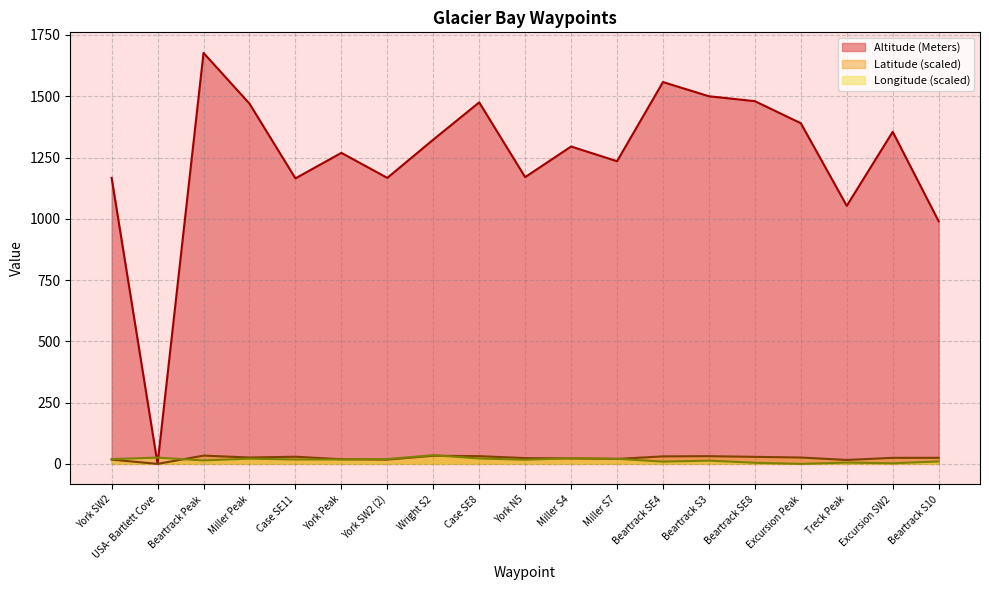

At which label is Altitude (Meters) closest to 838?

Beartrack S10